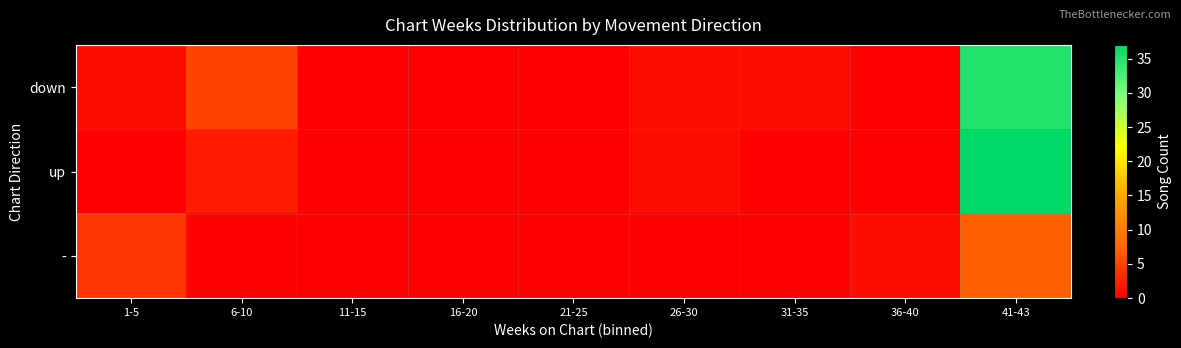

List the series in order of their peak value, highest first.

up, down, -